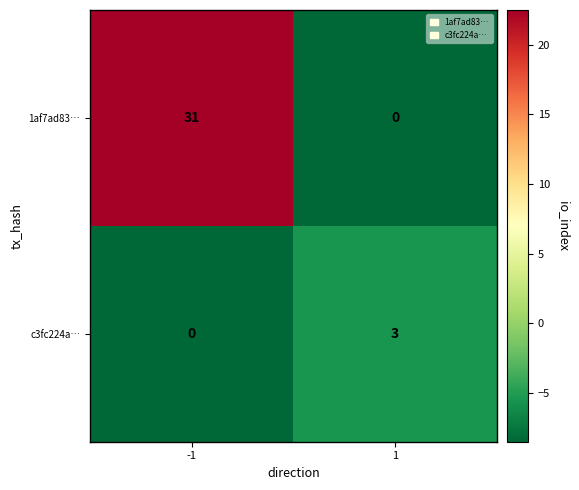

Read the 1af7ad83… value at -1.

31